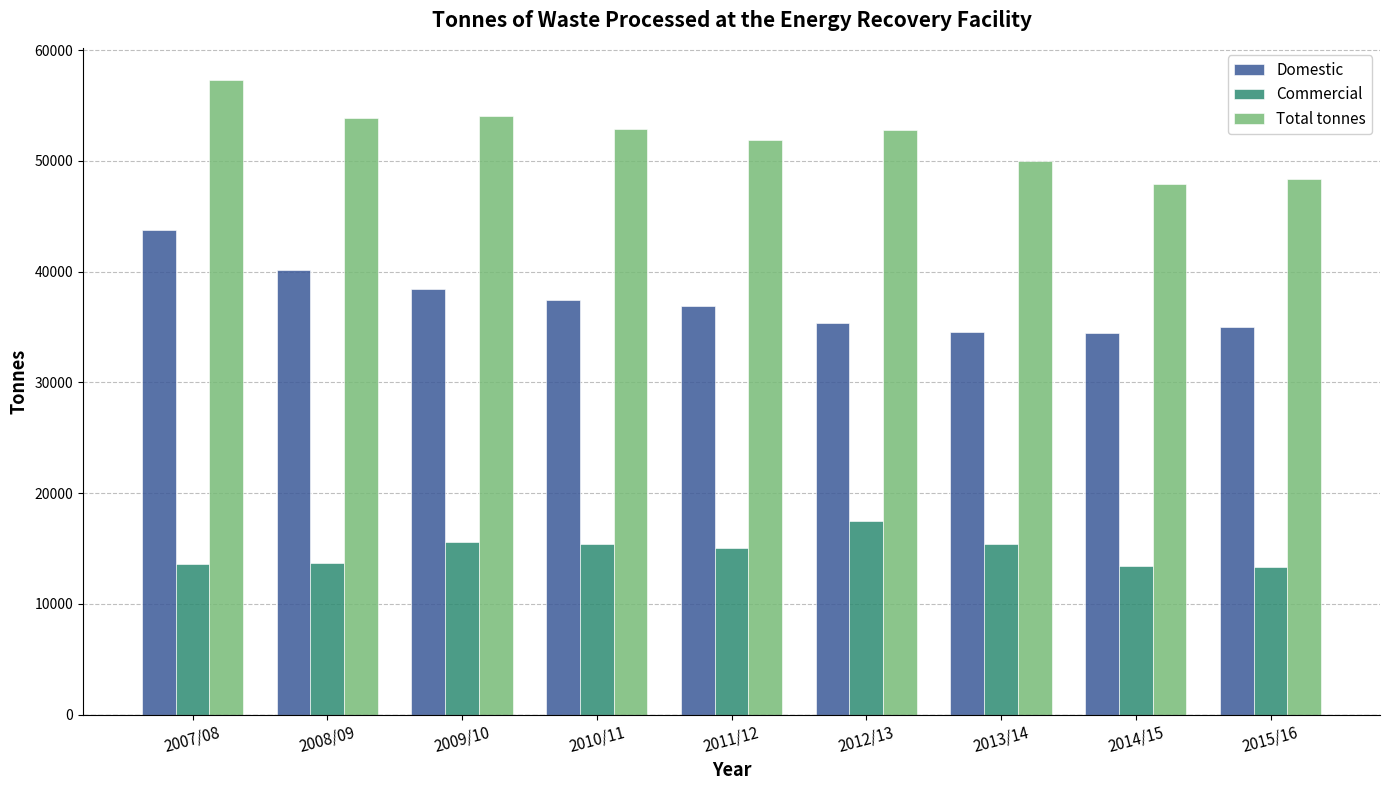

What is the greatest value displayed?

57335.5